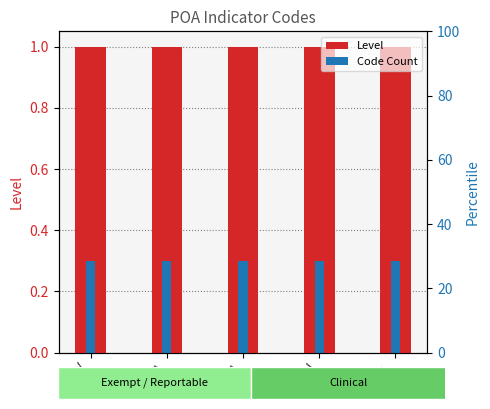

What position from the left is Y?

1